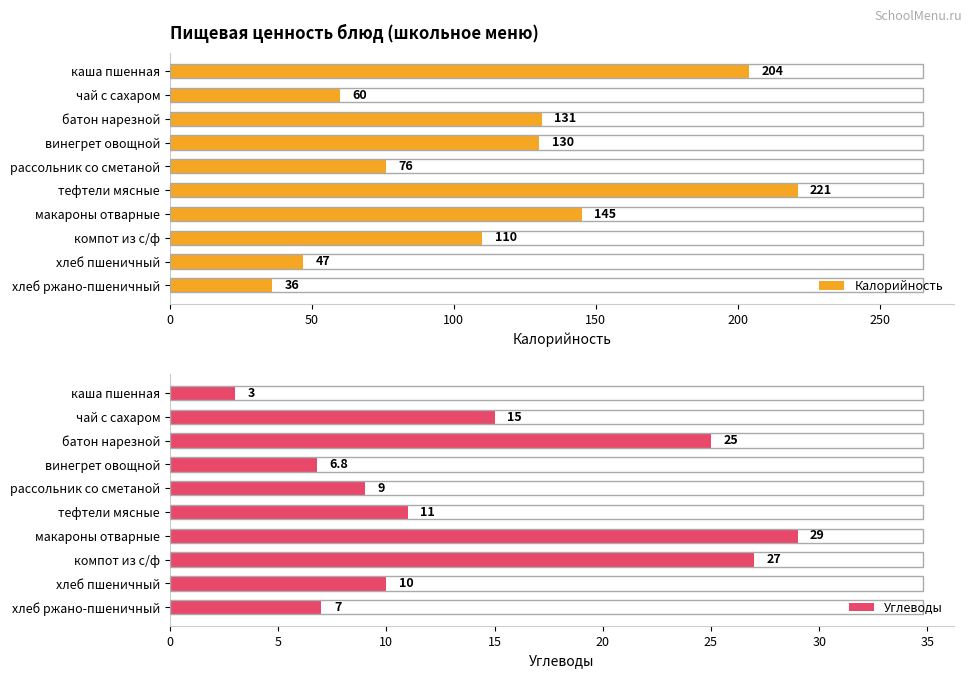

What is the value of the Калорийность bar at the 9th from the left?

47.0